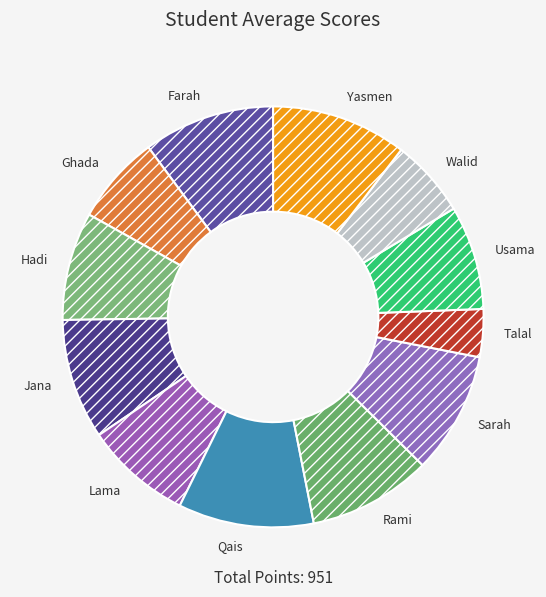

What is the ratio of the value at Talal to the value at Ghada?

0.5